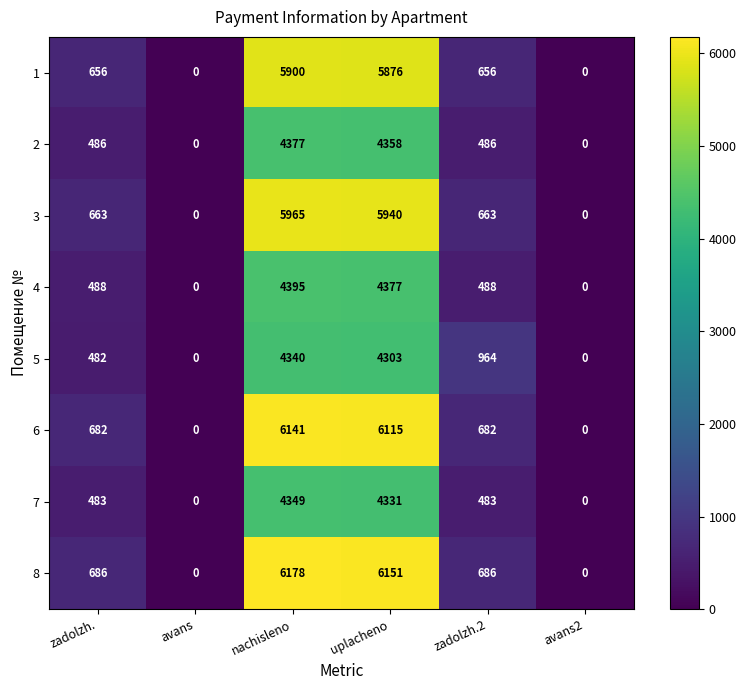

At how many categories does at least one series exceed 1327?

2